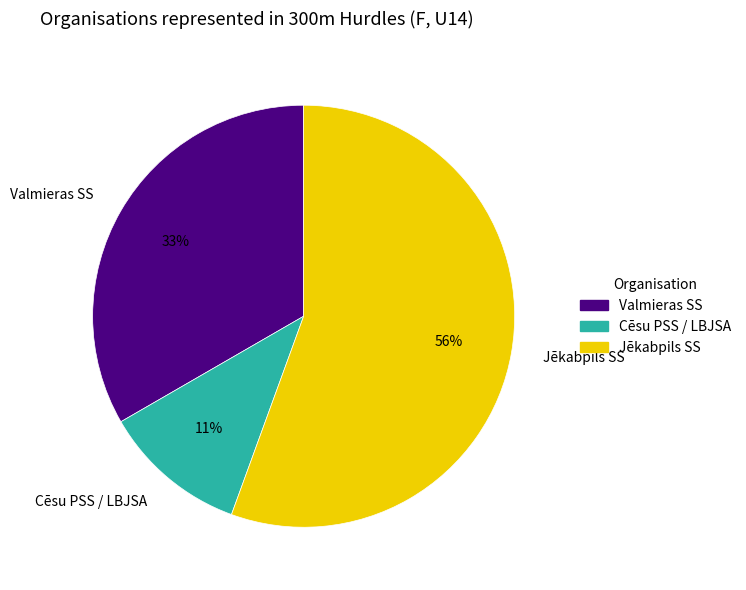

To the nearest percent, what is the combined percentage of Valmieras SS and Jēkabpils SS?

89%